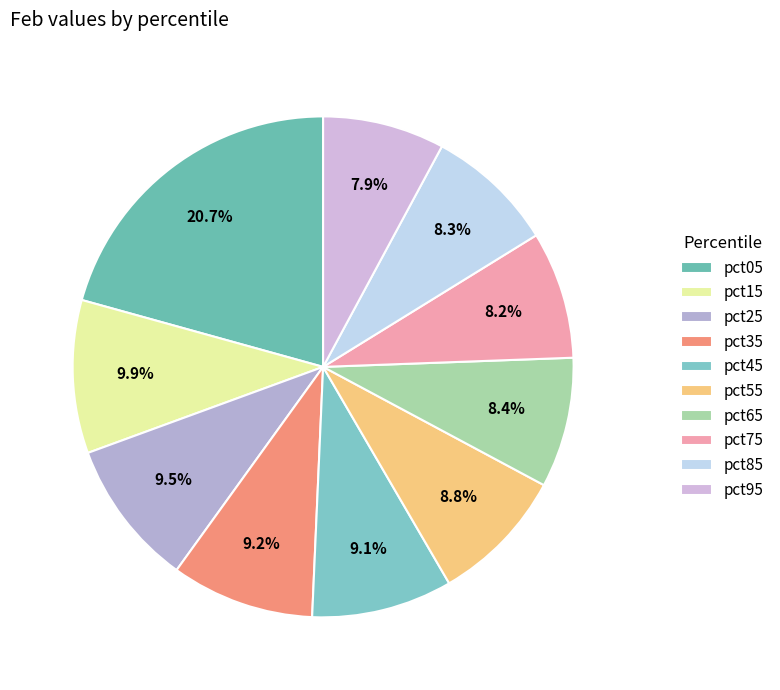

To the nearest percent, what portion does pct65 represent?

8%